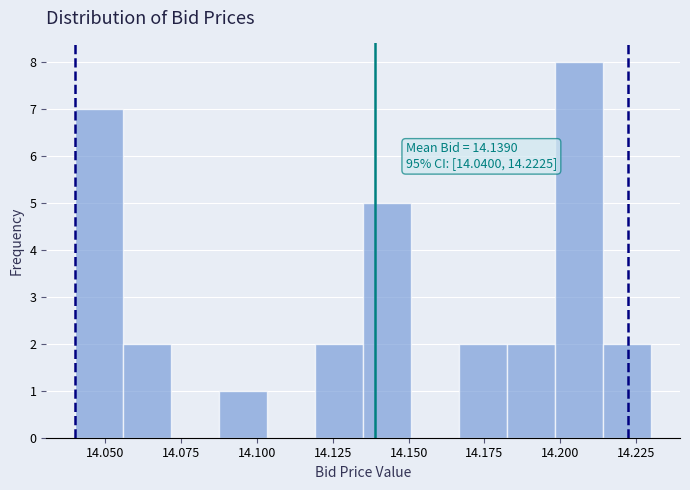

Around what value on the x-axis is the tallest bar? Give the approximate position of its centre, as read against the axis.

14.205